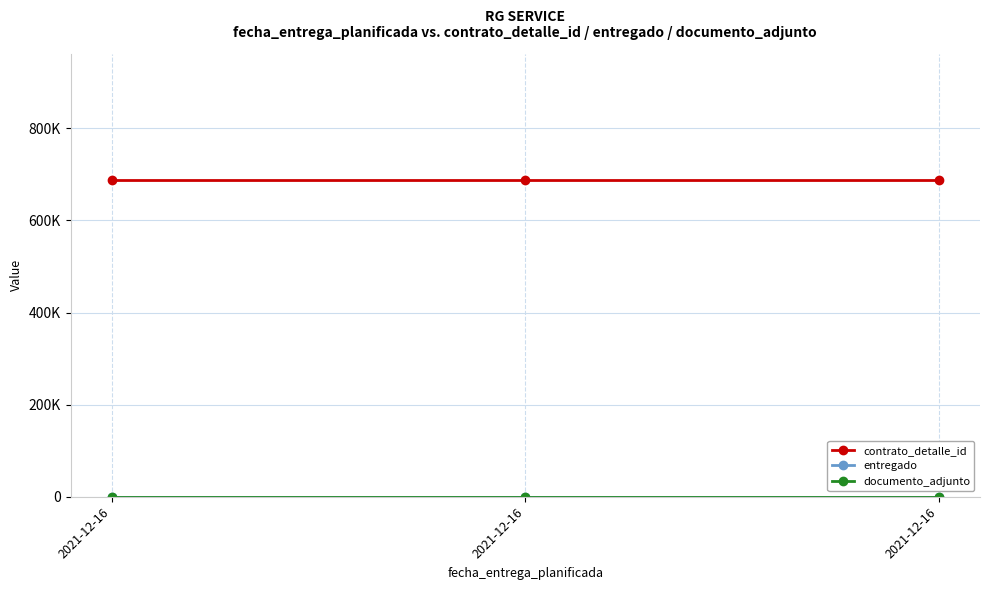

Does the chart have visible grid lines?

Yes